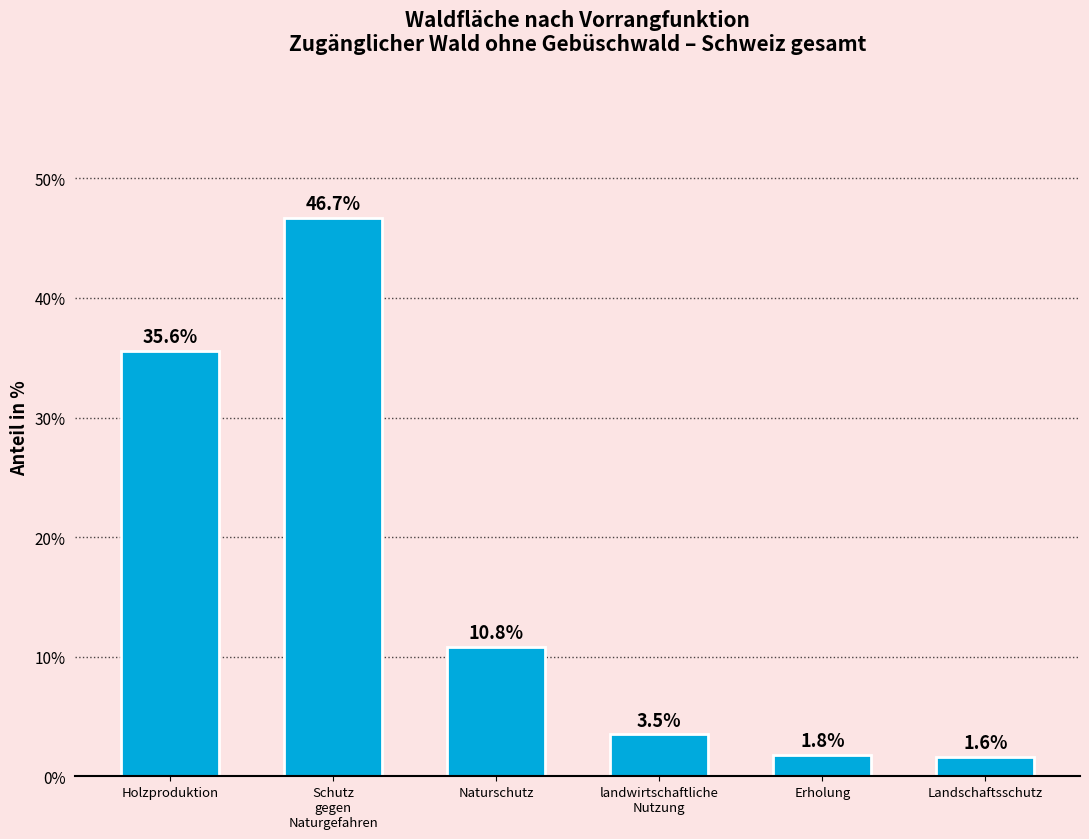

Reading left to right, extract all data points from this chart.

Holzproduktion=35.6	Schutz
gegen
Naturgefahren=46.7	Naturschutz=10.8	landwirtschaftliche
Nutzung=3.5	Erholung=1.8	Landschaftsschutz=1.6